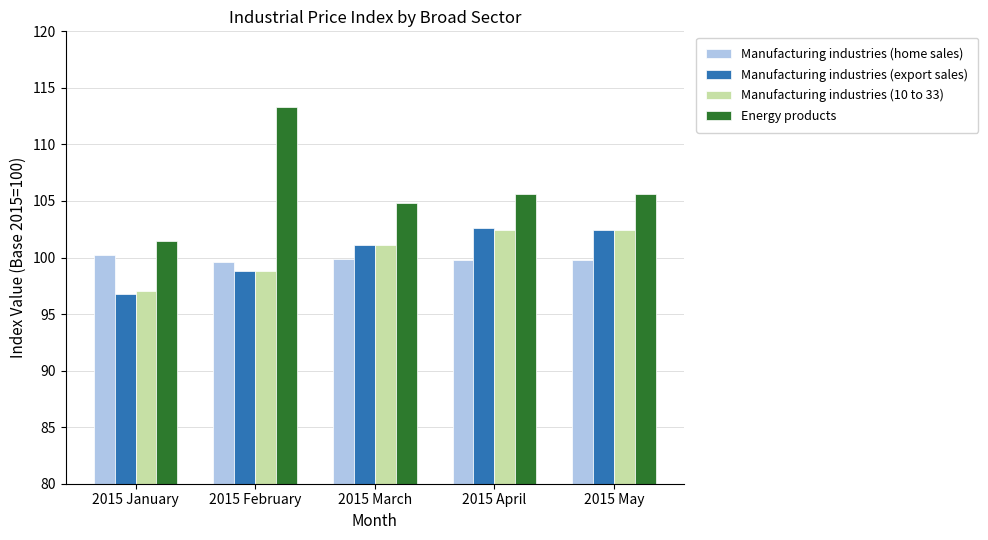

Is it true that Manufacturing industries (10 to 33) equals 42.3 at 2015 May?

False